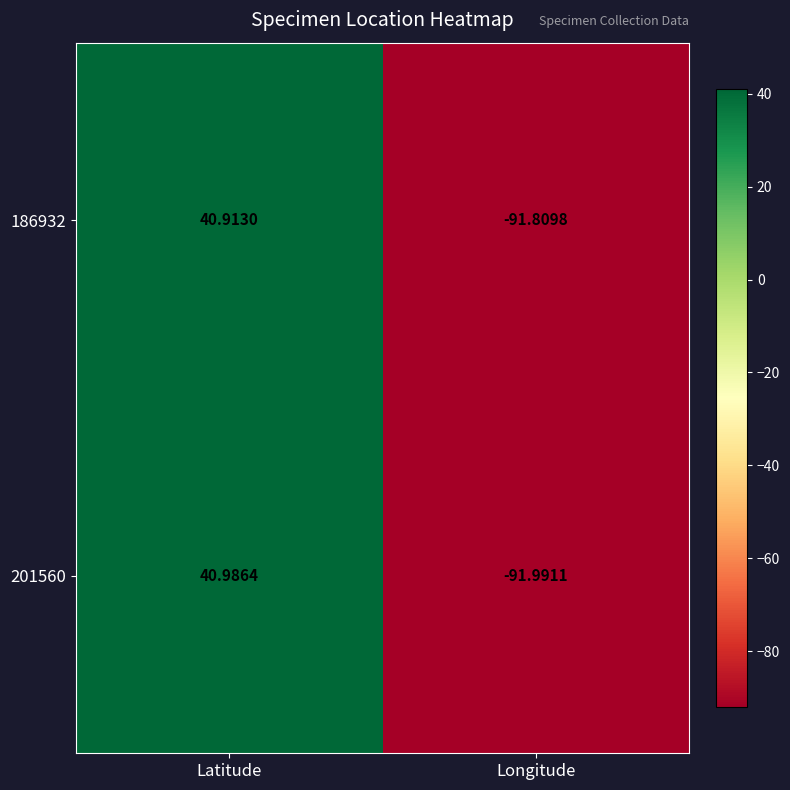

At which label does 186932 first exceed 40?

Latitude